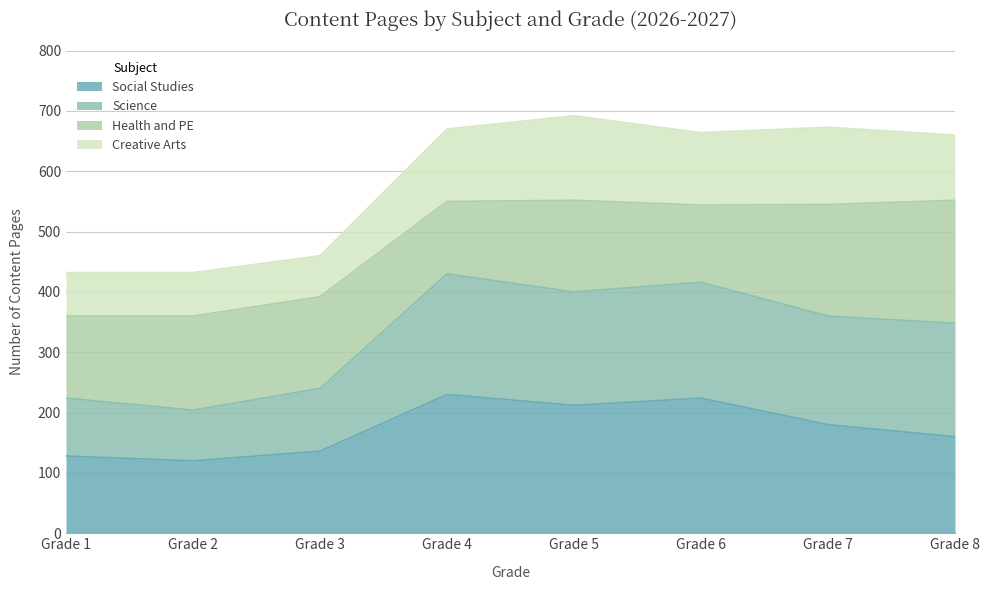

True or false: Social Studies and Science cross at least once.

False